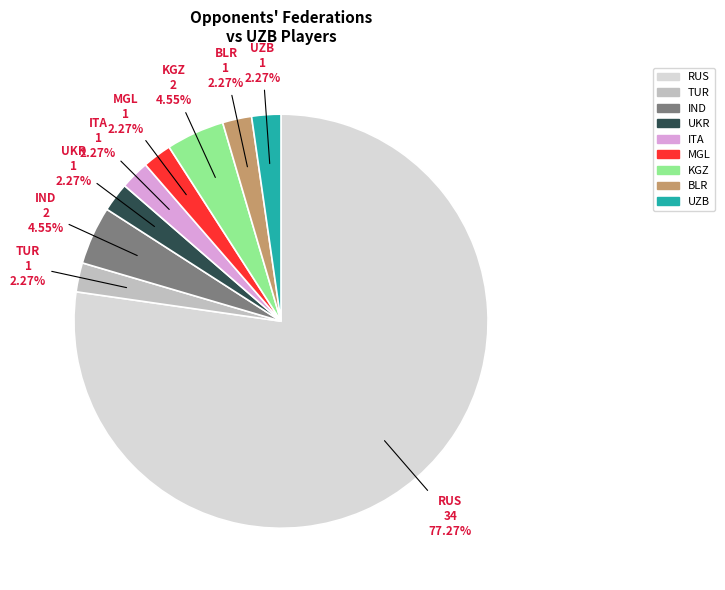

To the nearest percent, what is the average slice percentage?

11%